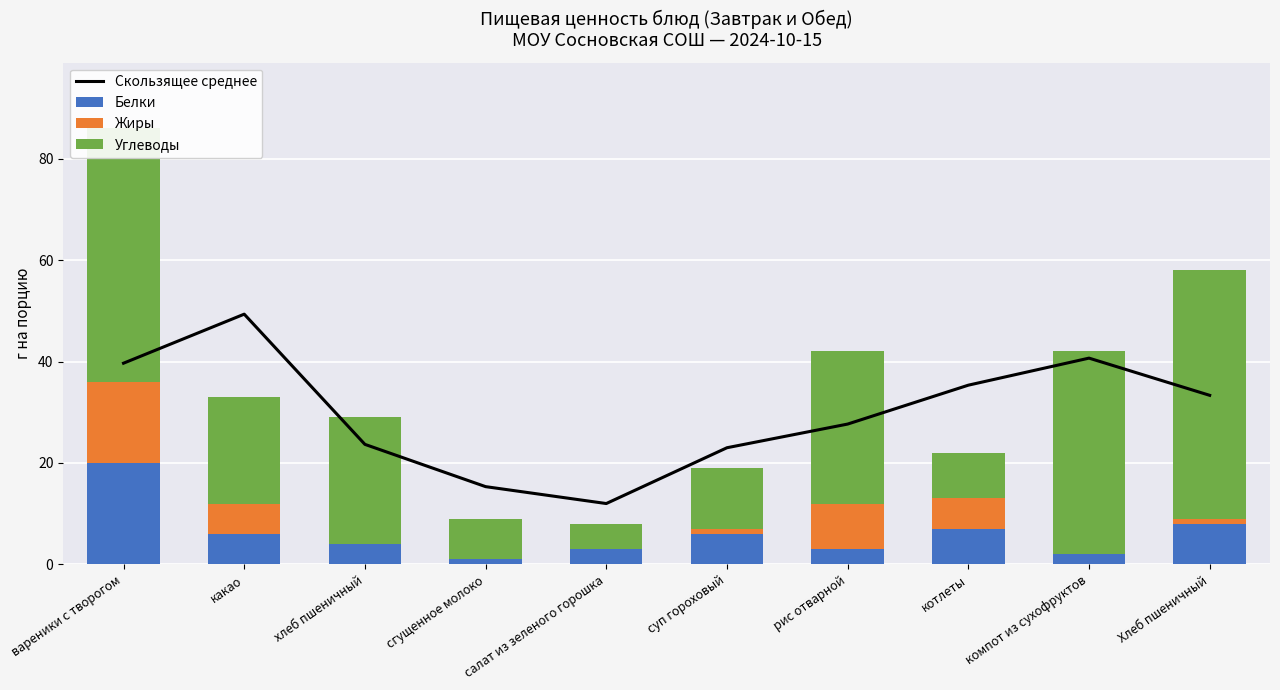

Reading left to right, extract all data points from this chart.

Скользящее среднее: вареники с творогом=39.7	какао=49.3	хлеб пшеничный=23.7	сгущенное молоко=15.3	салат из зеленого горошка=12.0	суп гороховый=23.0	рис отварной=27.7	котлеты=35.3	компот из сухофруктов=40.7	Хлеб пшеничный=33.3
Белки: вареники с творогом=20.0	какао=6.0	хлеб пшеничный=4.0	сгущенное молоко=1.0	салат из зеленого горошка=3.0	суп гороховый=6.0	рис отварной=3.0	котлеты=7.0	компот из сухофруктов=2.0	Хлеб пшеничный=8.0
Жиры: вареники с творогом=16.0	какао=6.0	хлеб пшеничный=0.0	сгущенное молоко=0.0	салат из зеленого горошка=0.0	суп гороховый=1.0	рис отварной=9.0	котлеты=6.0	компот из сухофруктов=0.0	Хлеб пшеничный=1.0
Углеводы: вареники с творогом=50.0	какао=21.0	хлеб пшеничный=25.0	сгущенное молоко=8.0	салат из зеленого горошка=5.0	суп гороховый=12.0	рис отварной=30.0	котлеты=9.0	компот из сухофруктов=40.0	Хлеб пшеничный=49.0